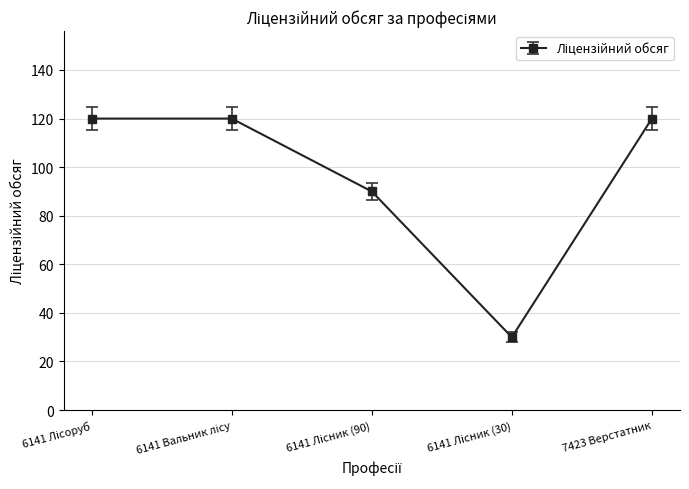

What is the difference between the maximum and minimum values?

90